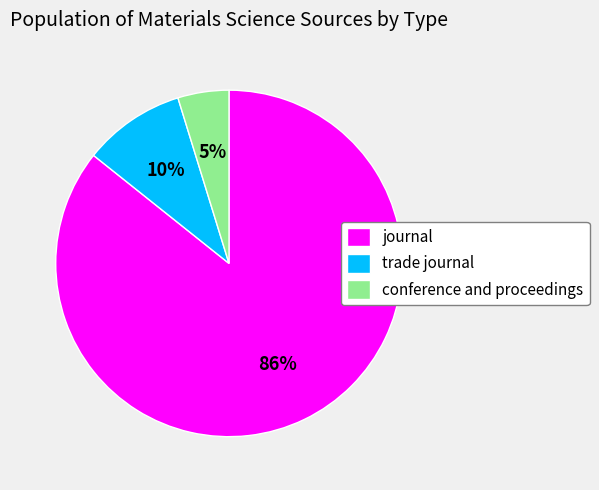

To the nearest percent, what percentage of the pie is trade journal?

10%